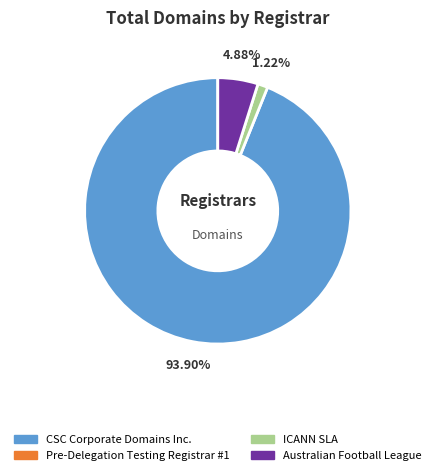

Rank the categories by value from highest to lowest.

CSC Corporate Domains Inc., Australian Football League, ICANN SLA, Pre-Delegation Testing Registrar #1